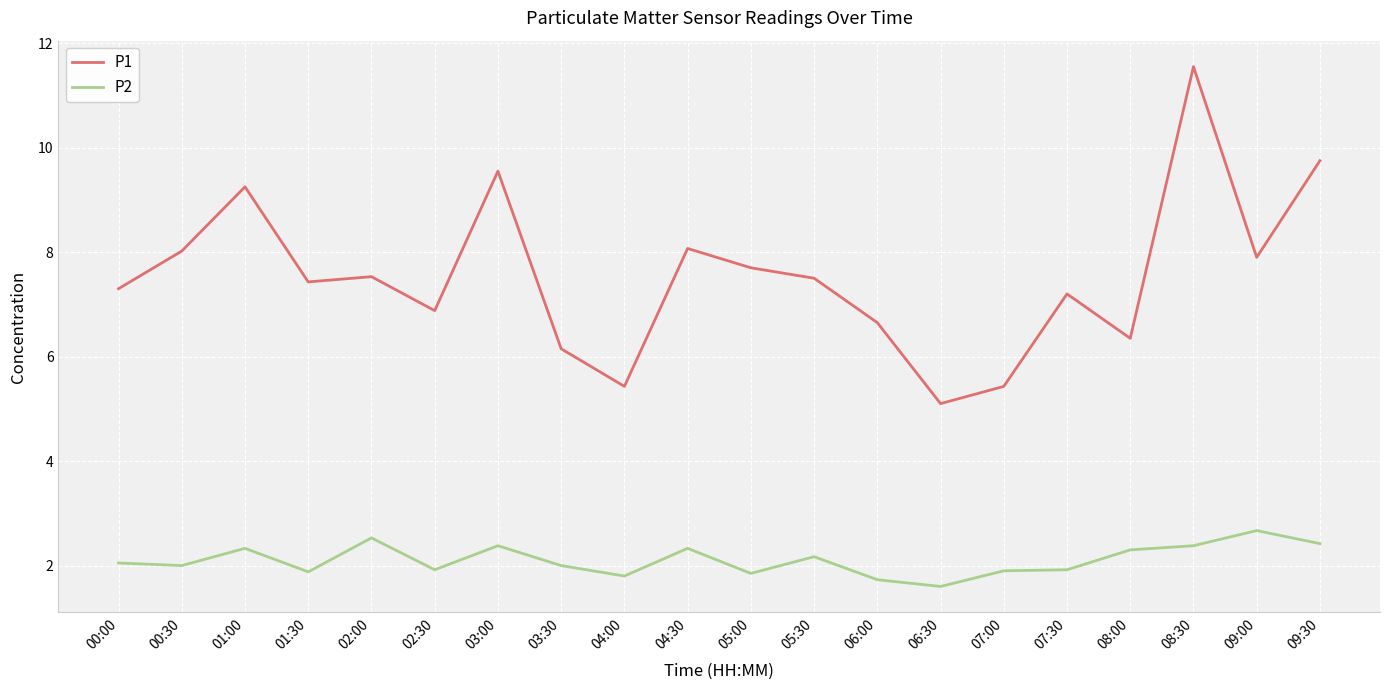

List the series in order of their peak value, highest first.

P1, P2